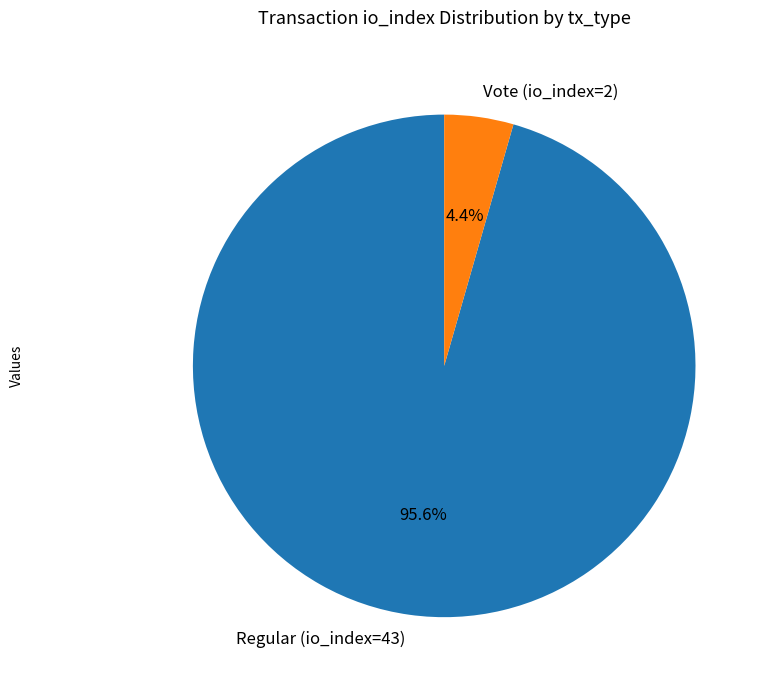

Rank the categories by value from highest to lowest.

Regular (io_index=43), Vote (io_index=2)